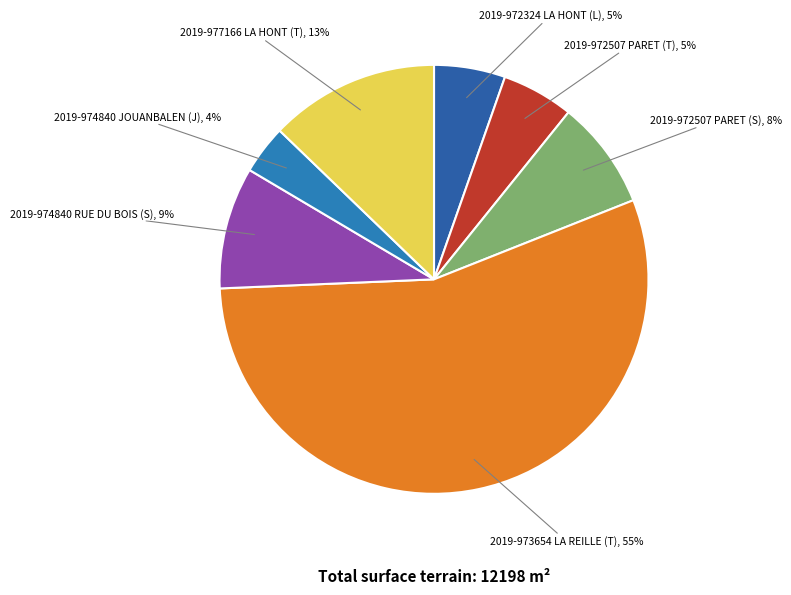

To the nearest percent, what portion does 2019-974840 JOUANBALEN (J) represent?

4%